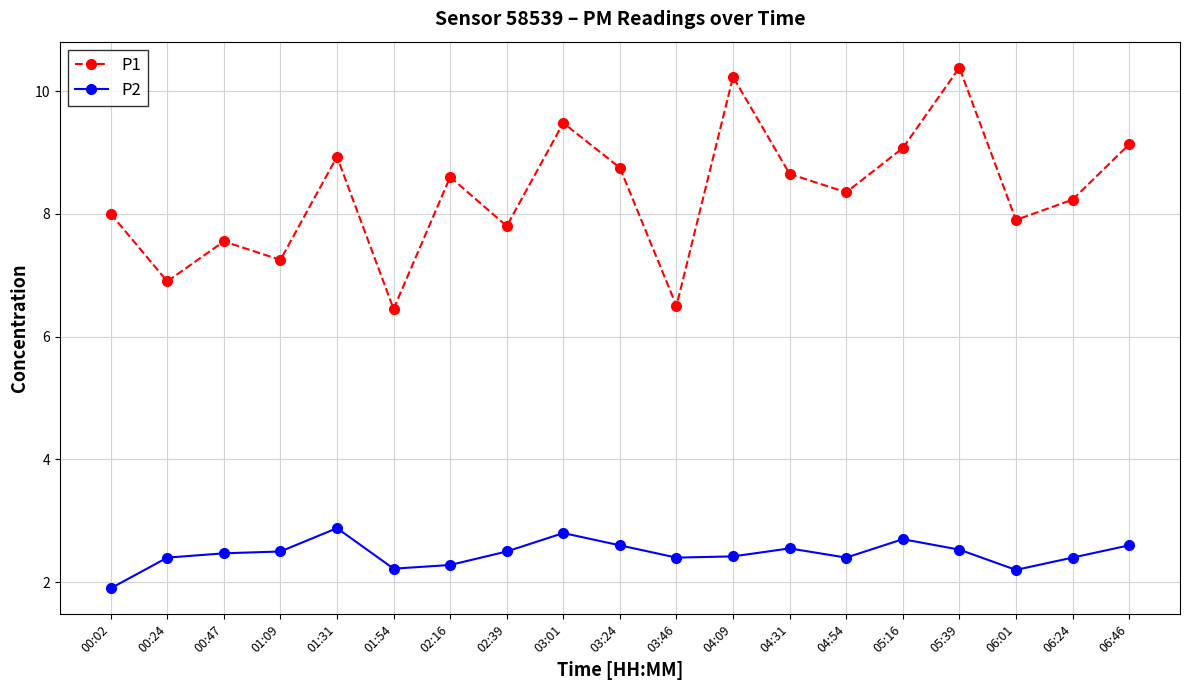

Between 01:09 and 02:16, which series saw the biggest shift?

P1